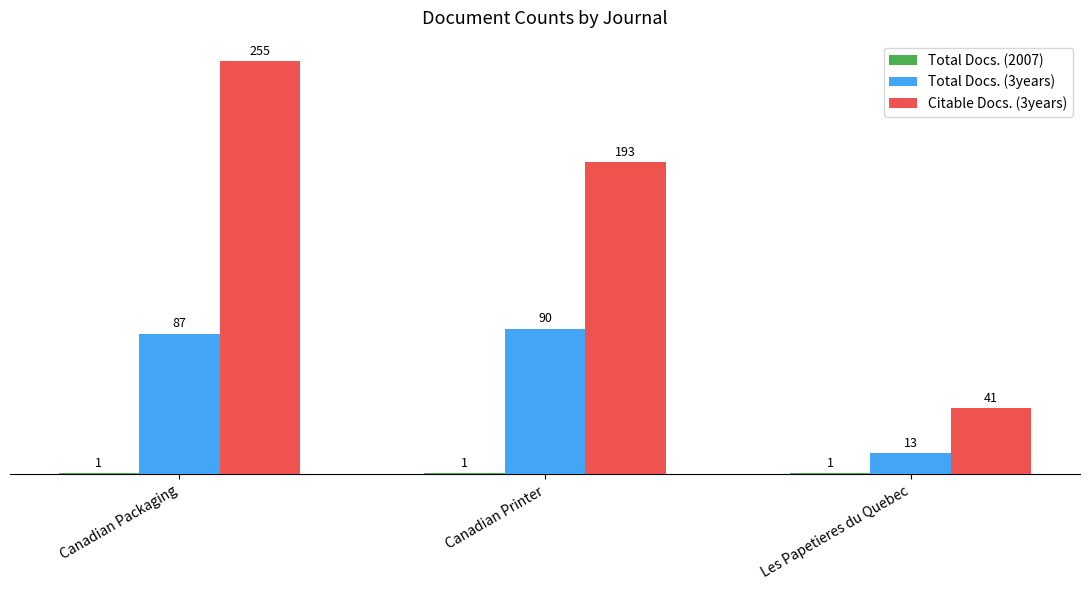

At how many categories does at least one series exceed 105?

2